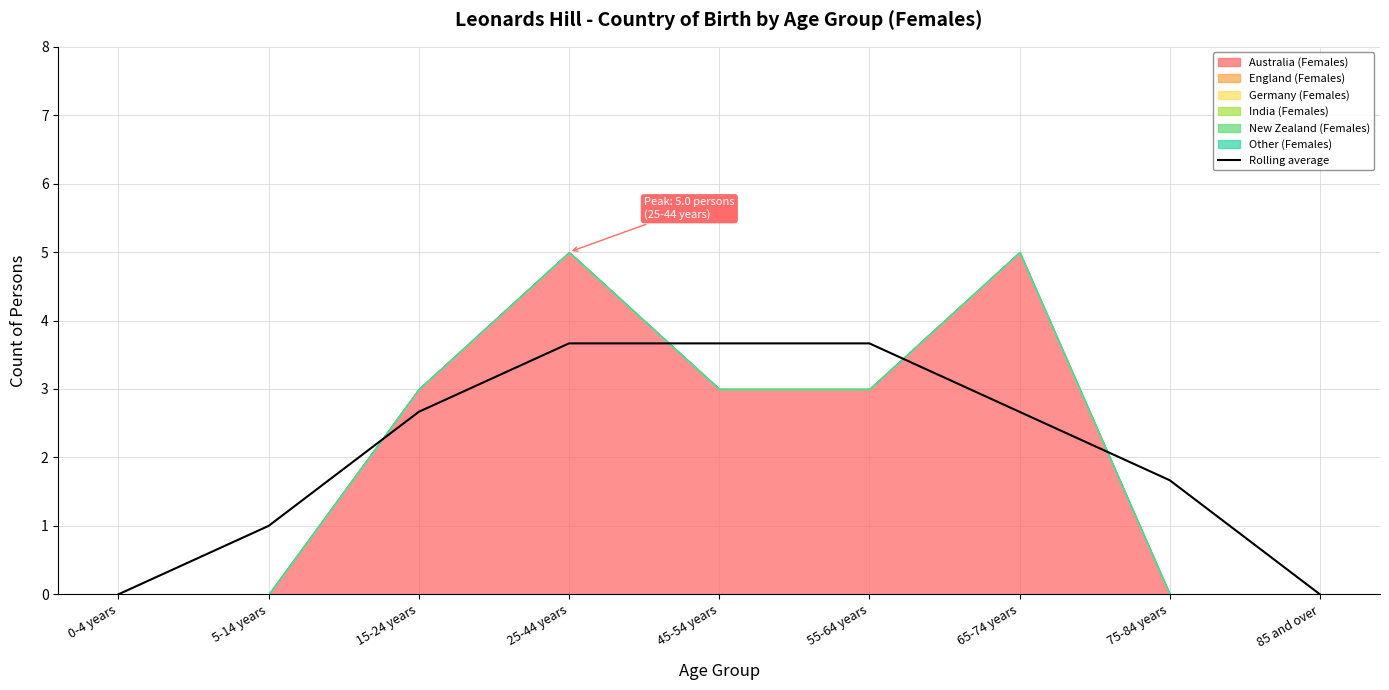

What is the label of the 1st point from the left?

0-4 years